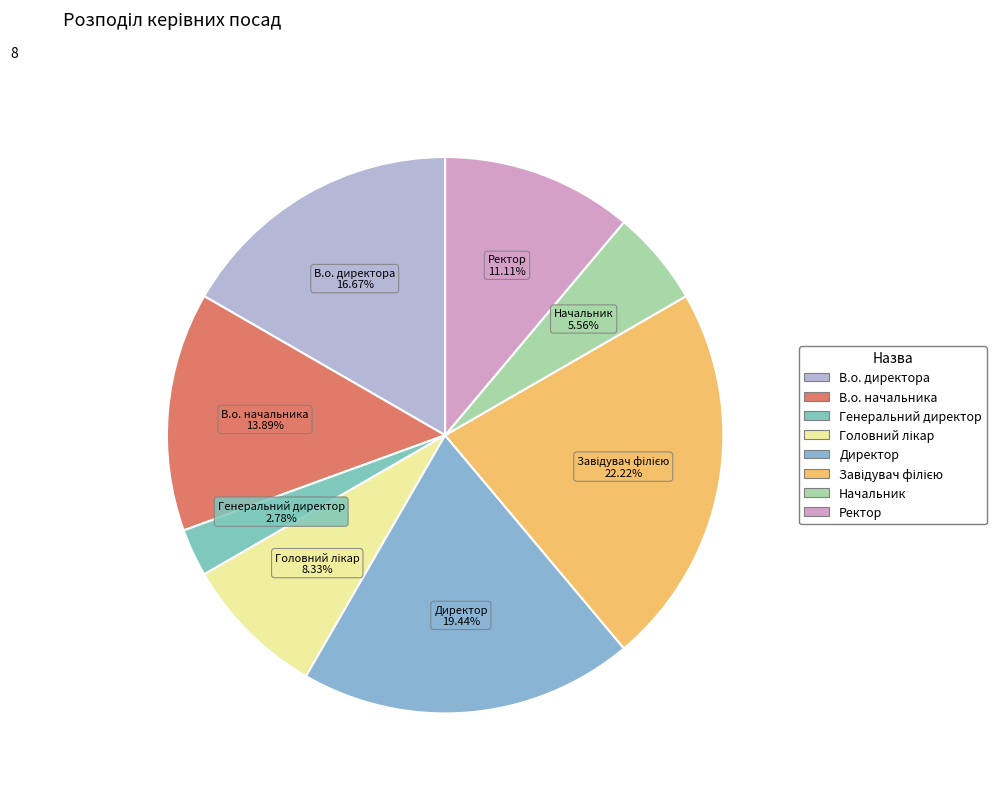

How many slices are in this pie chart?

8